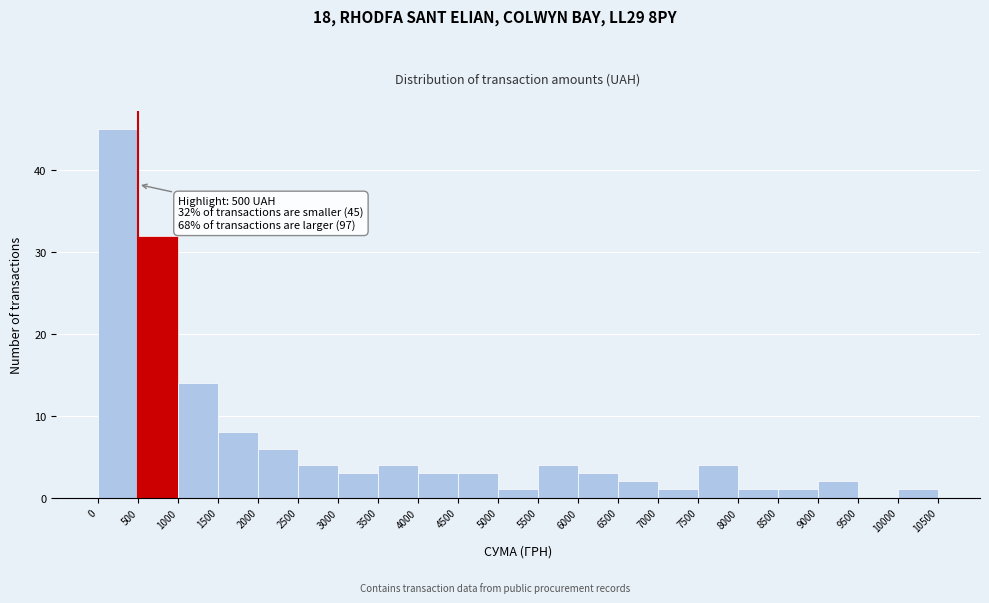

Which range on the x-axis has the tallest bar?

0 to 500